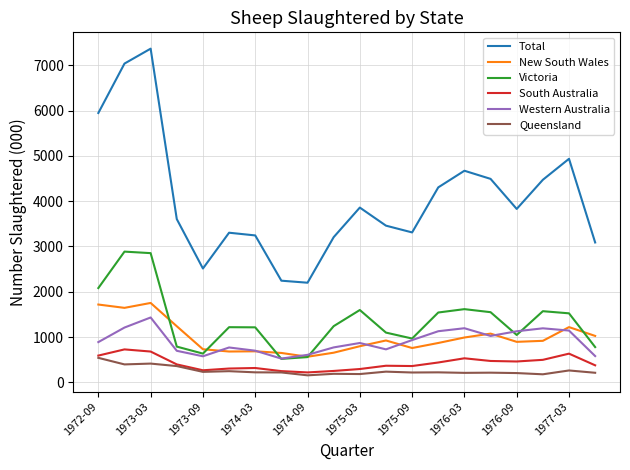

True or false: Total and New South Wales cross at least once.

False